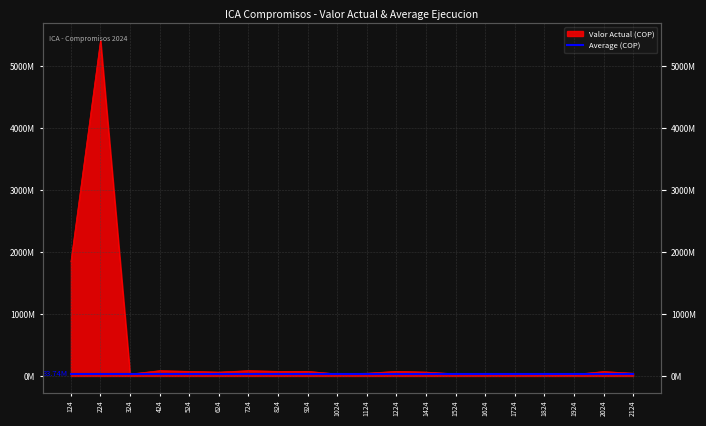

Reading left to right, what are all the values shown in this chart?

124=1842660985	224=5417315015	324=30894667	424=85433333	524=74416667	624=62666667	724=85433333	824=74416667	924=74733333	1024=32712000	1124=44524667	1224=74416667	1424=62666667	1524=34650667	1624=34650667	1724=34650667	1824=31333333	1924=24534000	2024=71250000	2124=44524667